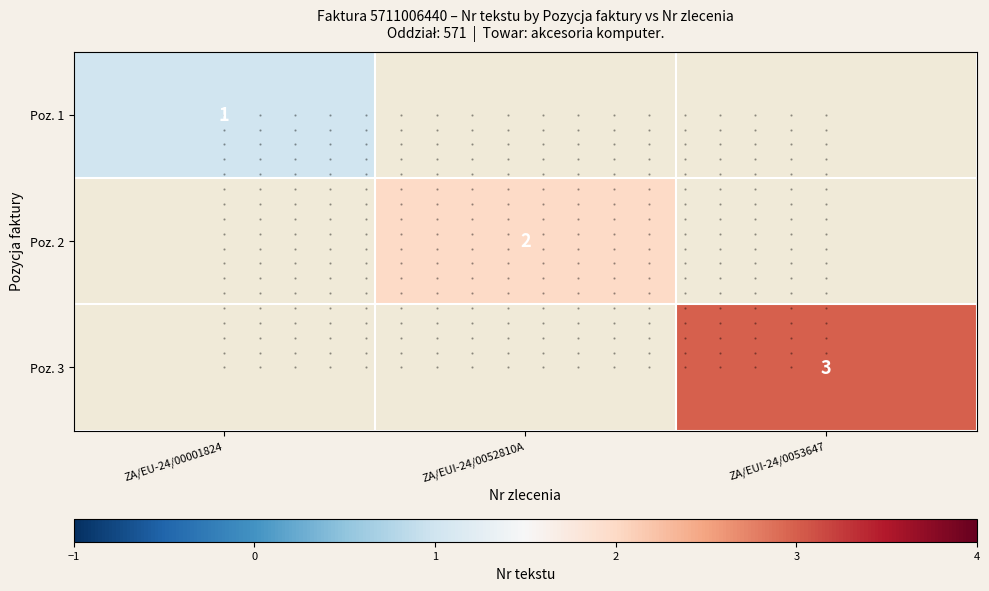

Count the number of categories in the chart.

3